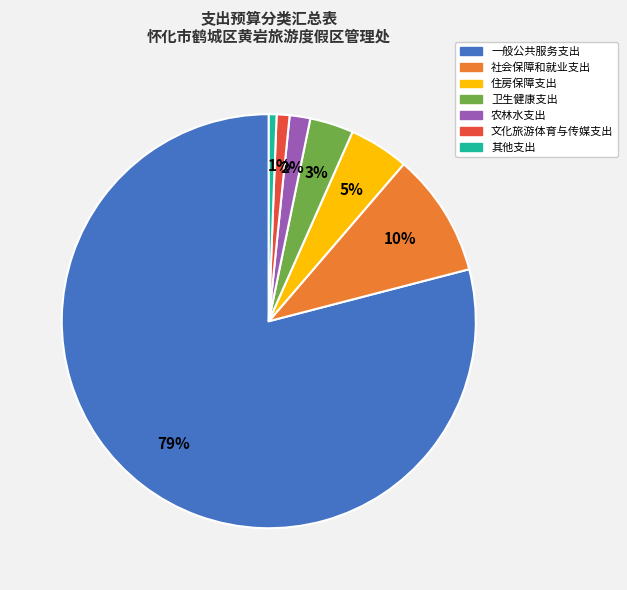

Which category has the biggest portion of the pie?

一般公共服务支出